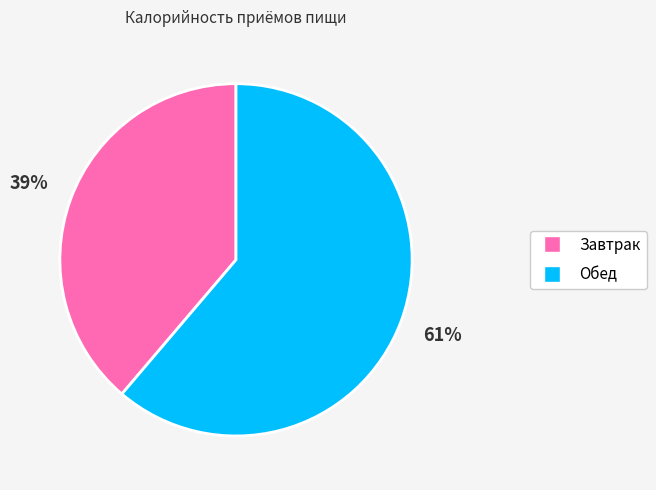

Is it true that Обед is 74% of the pie?

False